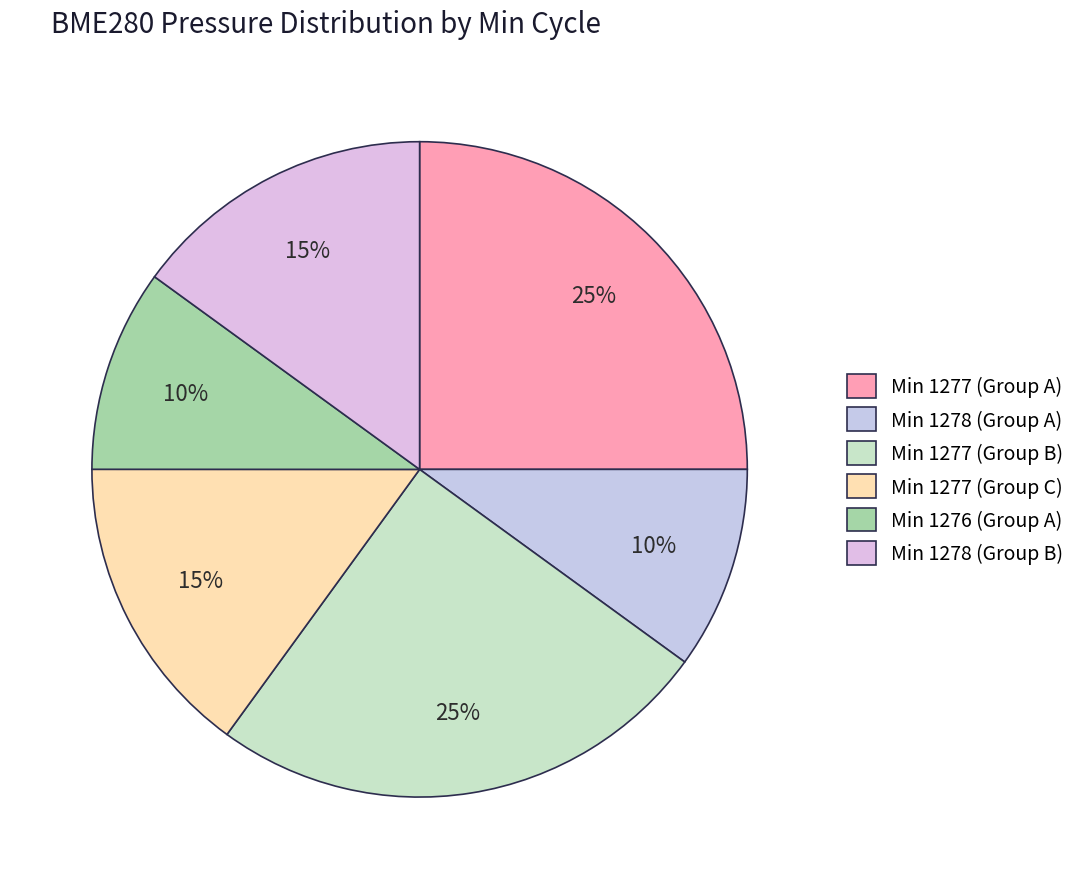

How many slices are in this pie chart?

6